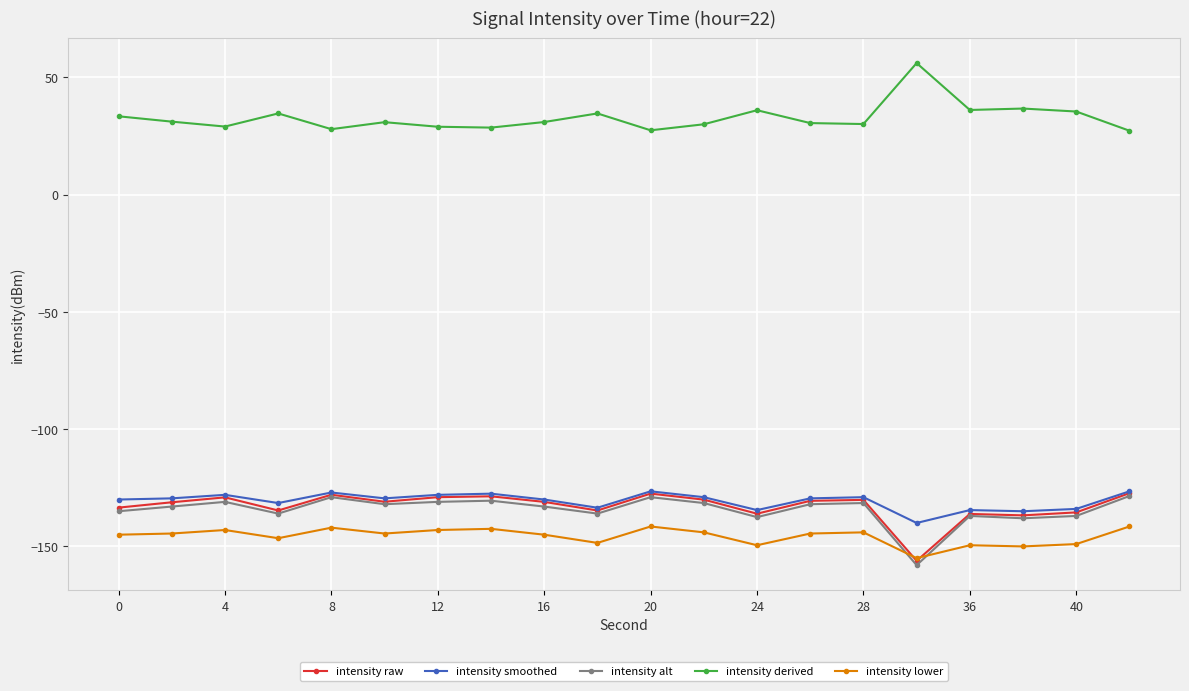

True or false: intensity lower and intensity smoothed cross at least once.

False